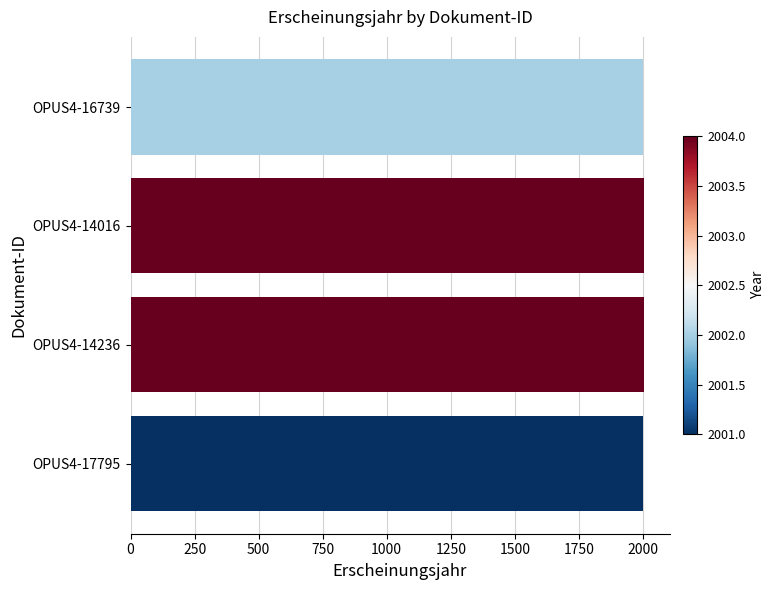

What is the minimum value shown in the chart?

2001